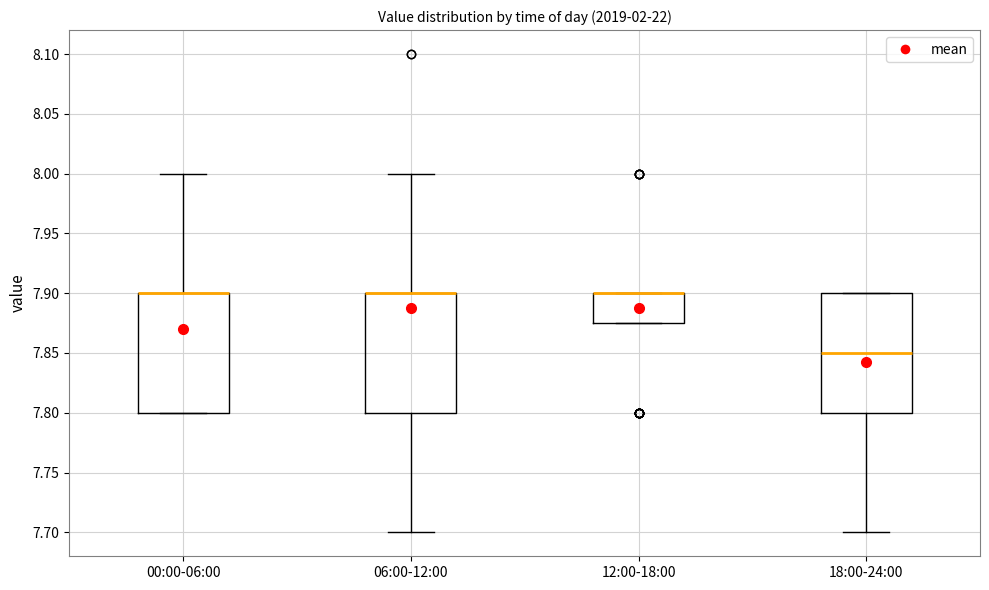

Where is the upper edge of the box for 12:00-18:00 on the y-axis? The values are not printed on the chart, so give them approximately, as read against the axis.

7.900